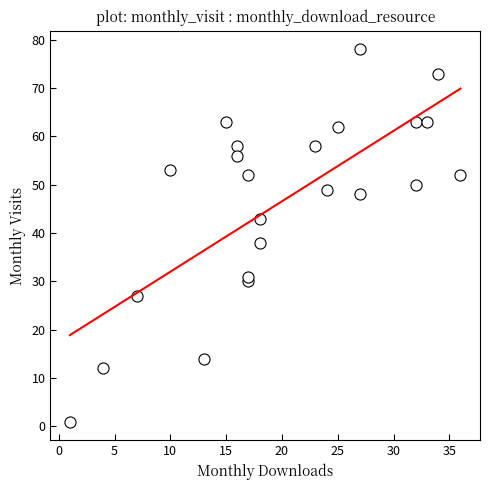

What Y value in the scatter plot is closest to 39?

38